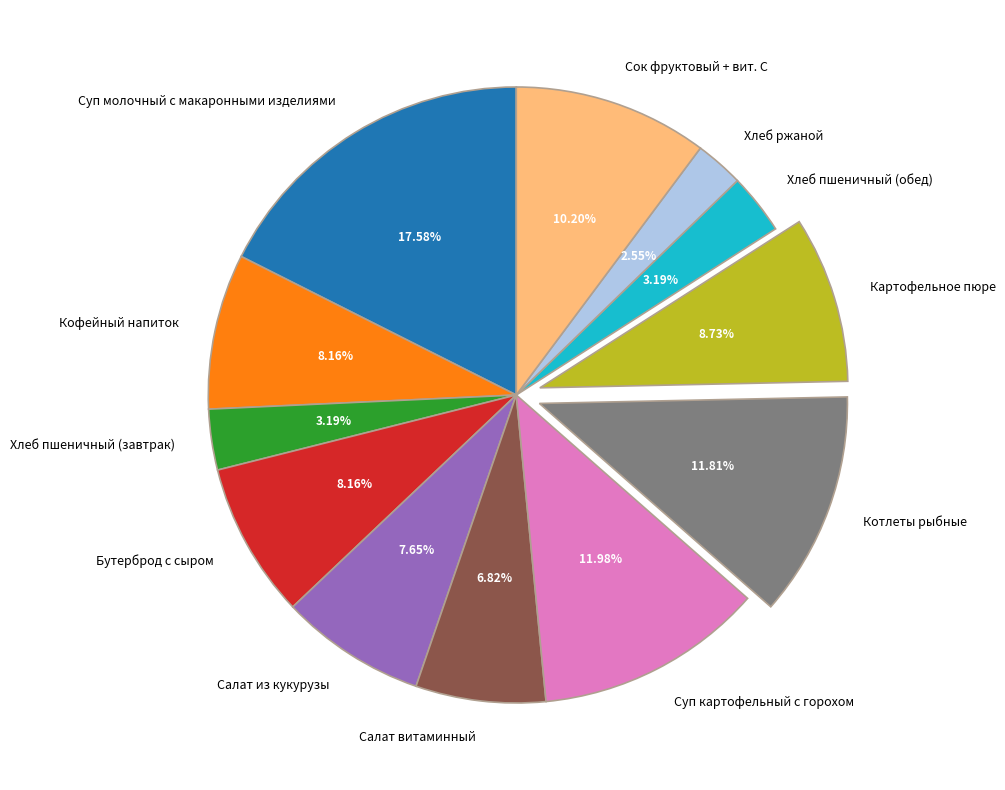

To the nearest percent, what percentage of the pie is Сок фруктовый + вит. С?

10%